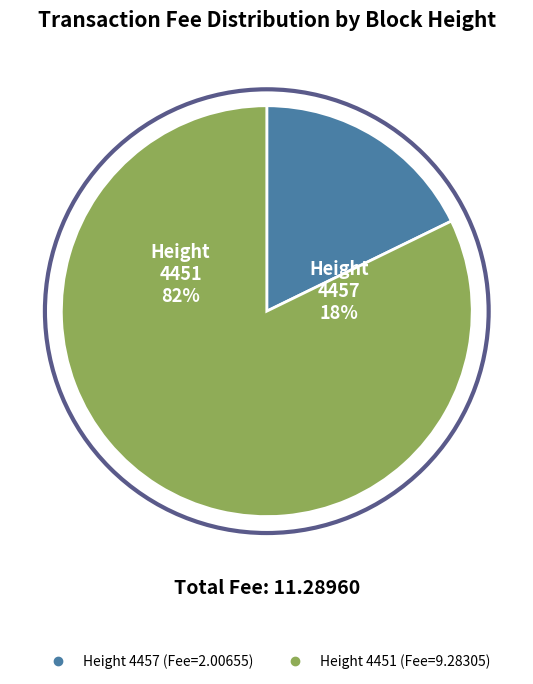

What percentage is the 4457 slice, to the nearest percent?

18%